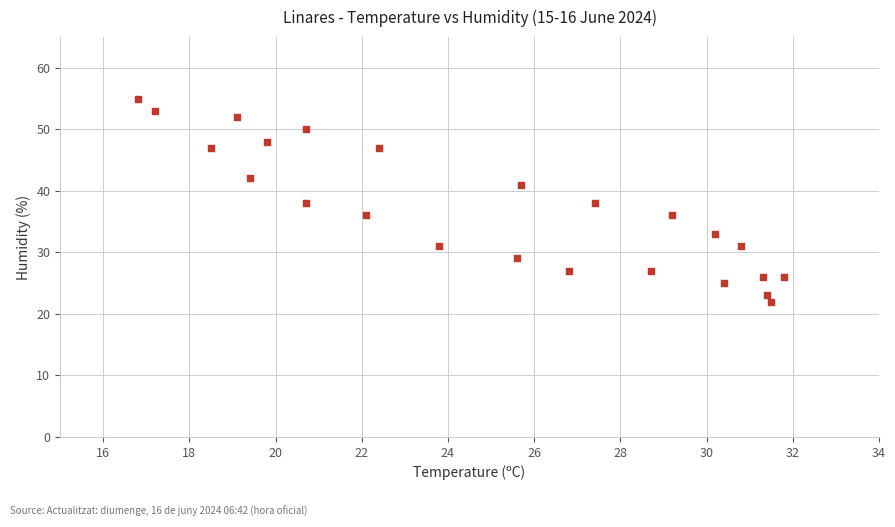

What is the range of Y values (max minus min)?

33